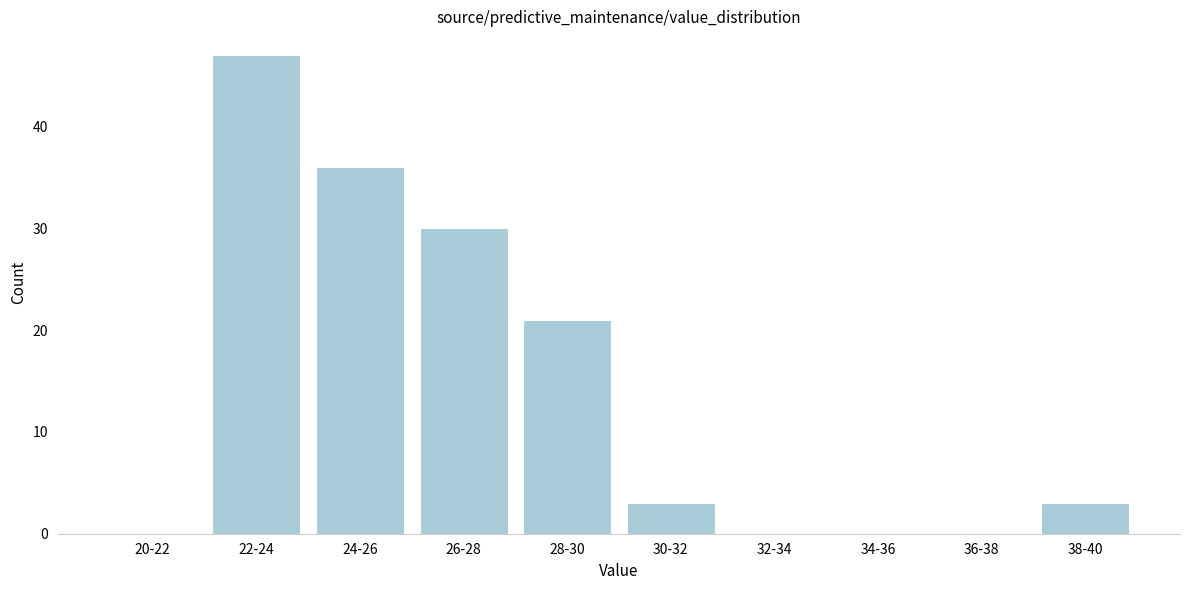

Reading right to left, what are all the values shown in this chart?

38-40=3	36-38=0	34-36=0	32-34=0	30-32=3	28-30=21	26-28=30	24-26=36	22-24=47	20-22=0